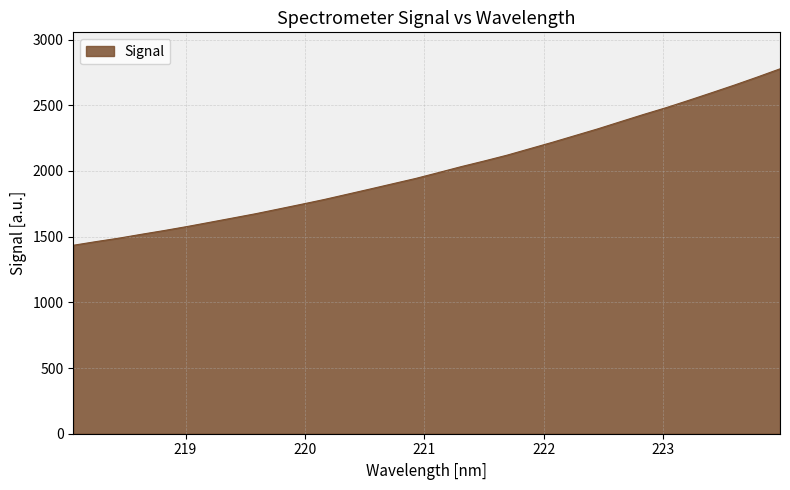

What is the smallest value displayed?

1434.2